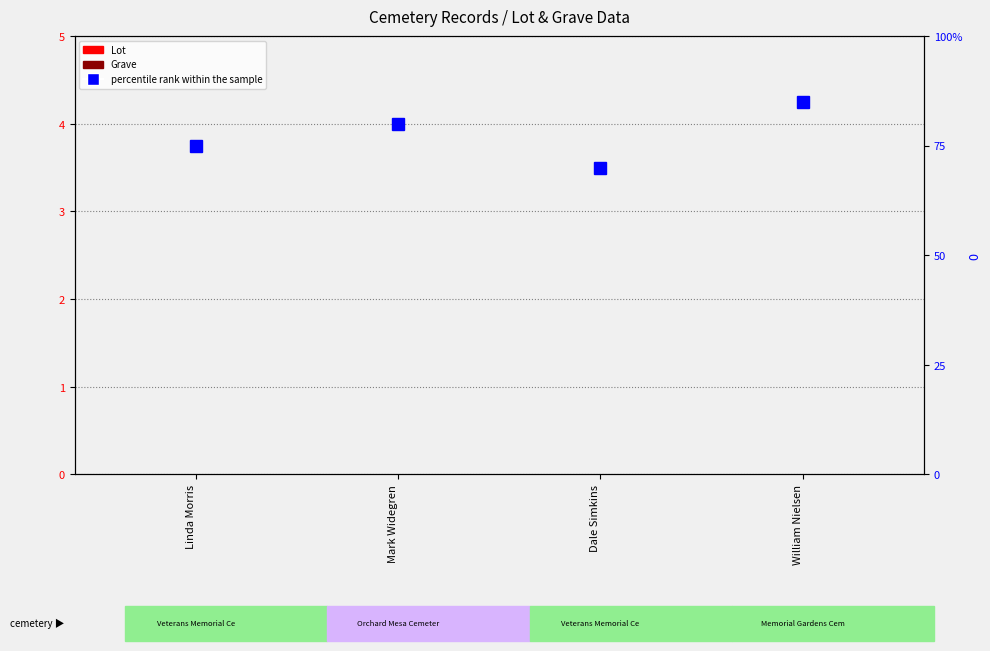

At how many categories does at least one series exceed 1?

4